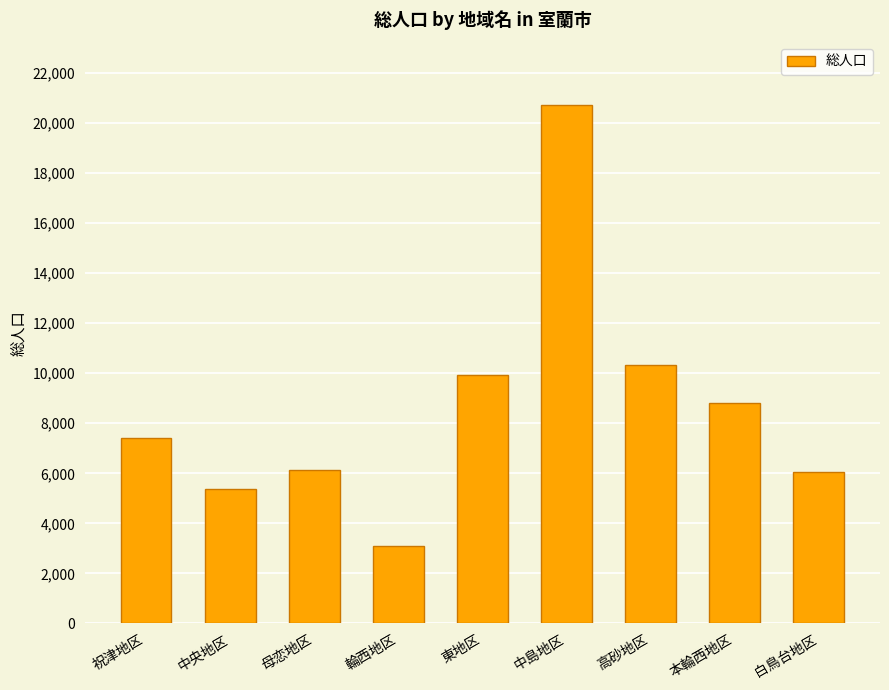

What is the maximum value shown in the chart?

20728